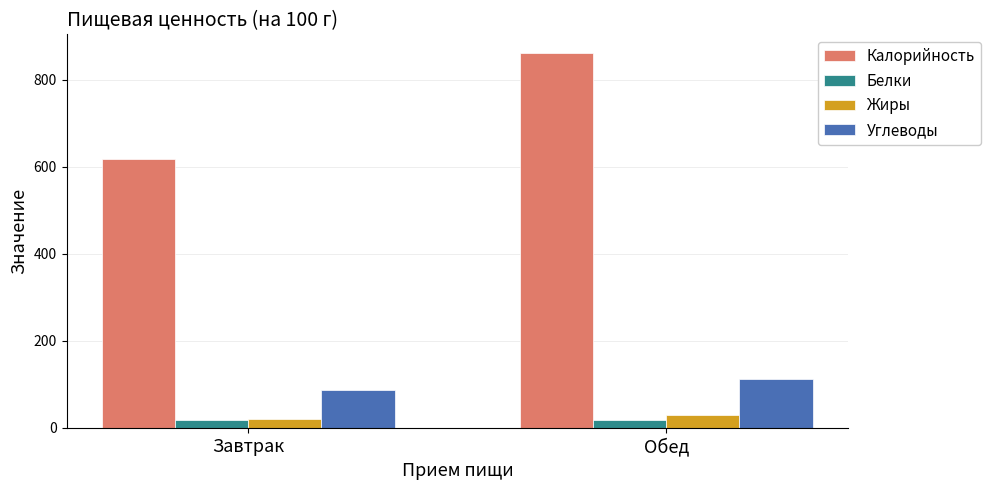

Is it true that Углеводы equals 74 at Обед?

False